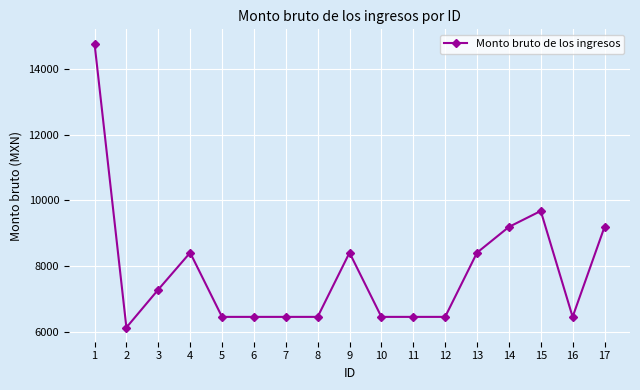

How many series are shown in this chart?

1